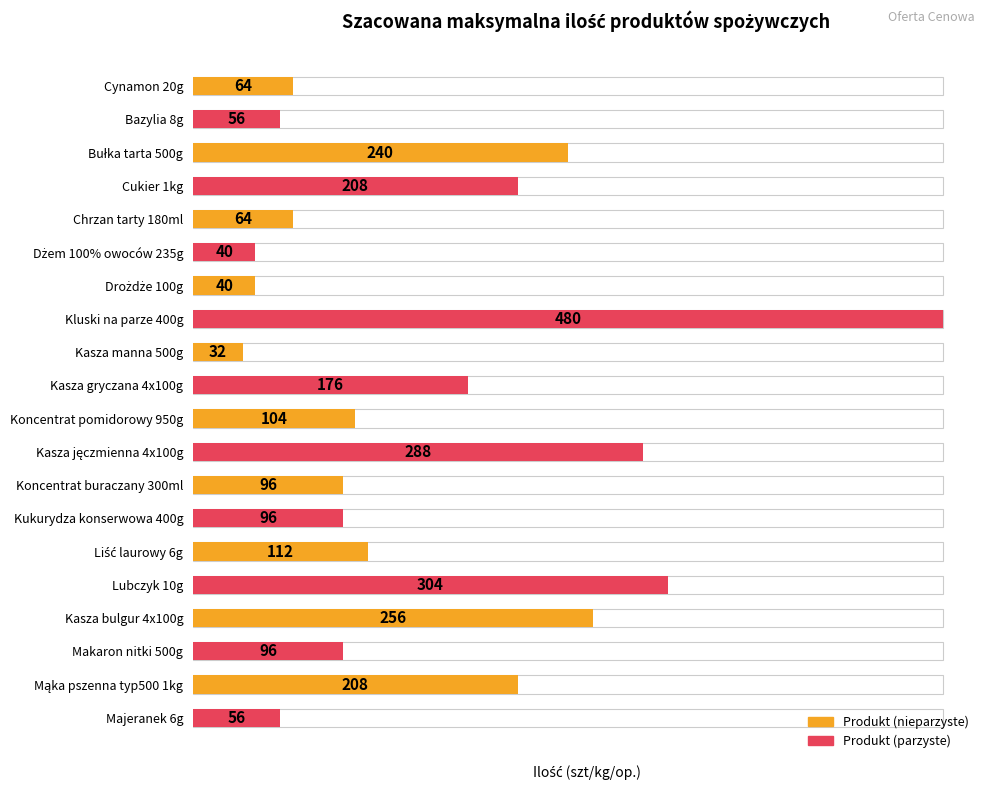

The value at Drożdże 100g is 40. True or false?

True